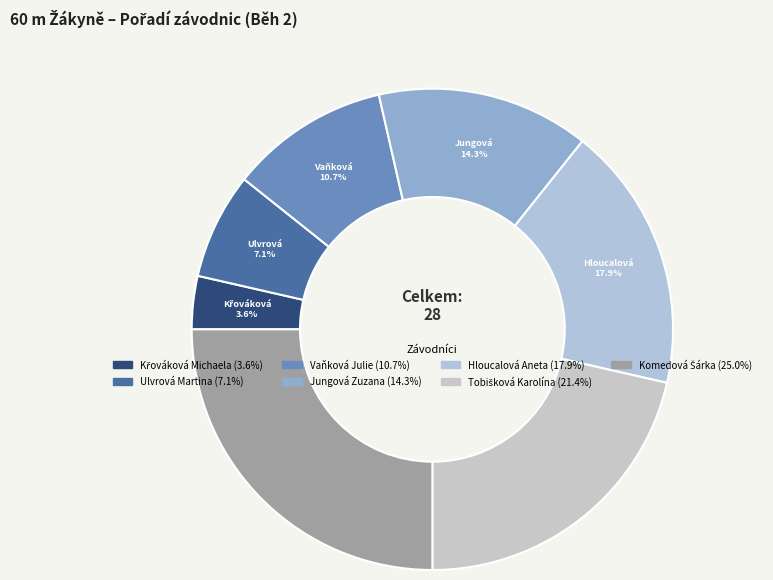

Do Vaňková Julie and Jungová Zuzana together represent more than half of the pie?

No